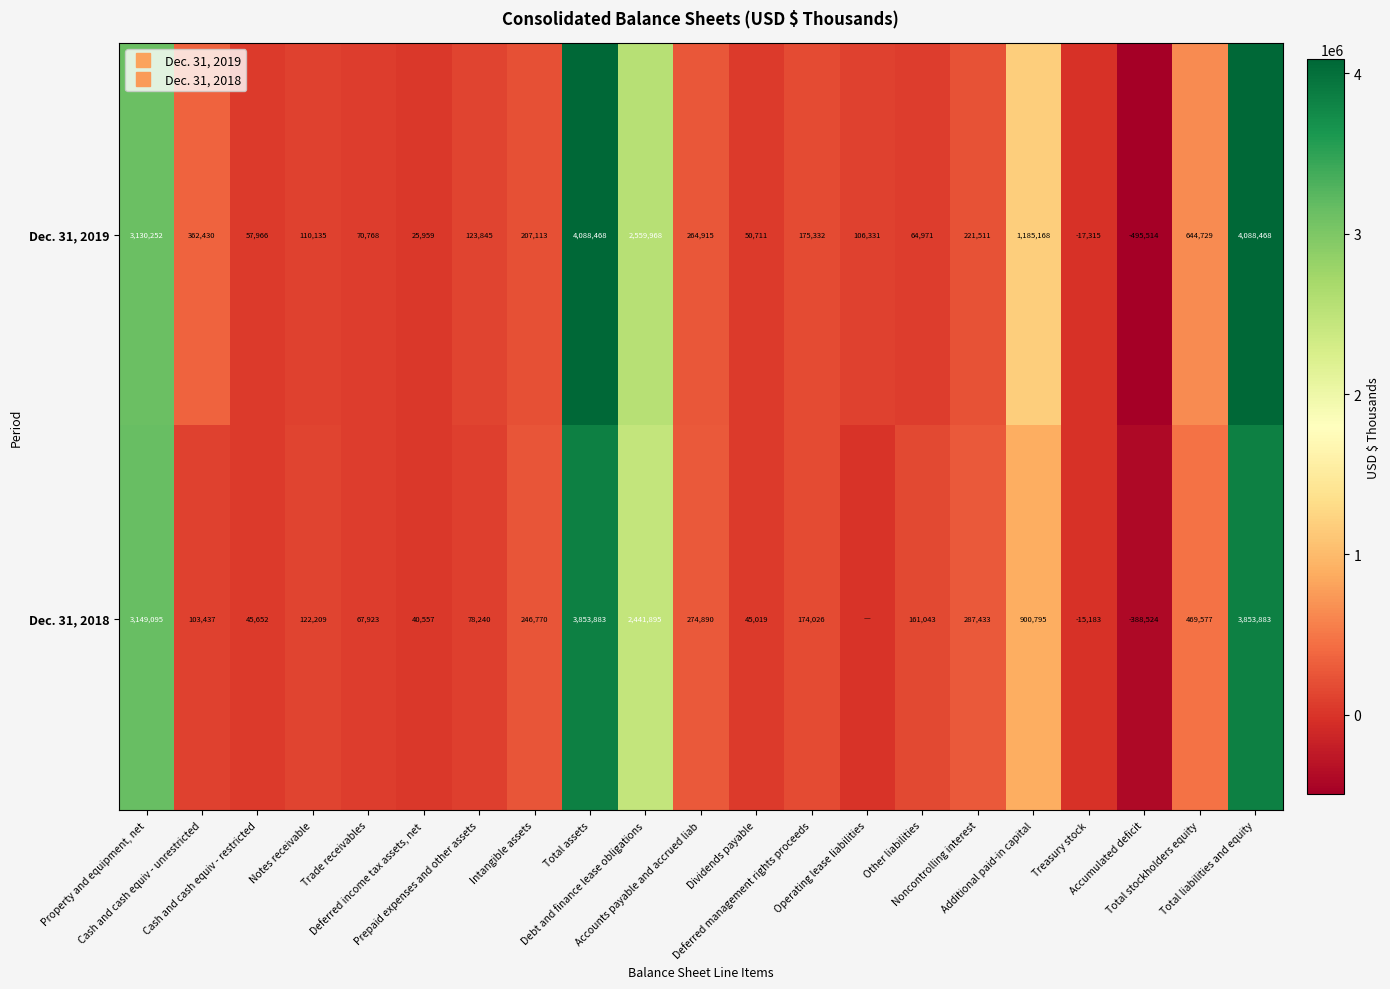

The value of Dec. 31, 2018 at Intangible assets is 64694. True or false?

False